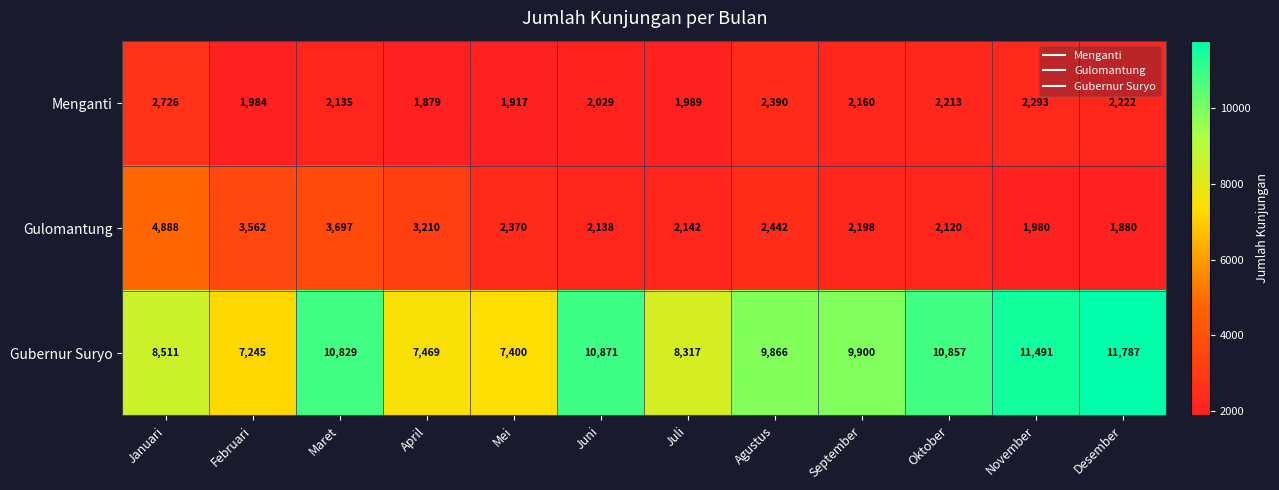

Which series has the widest spread of values?

Gubernur Suryo